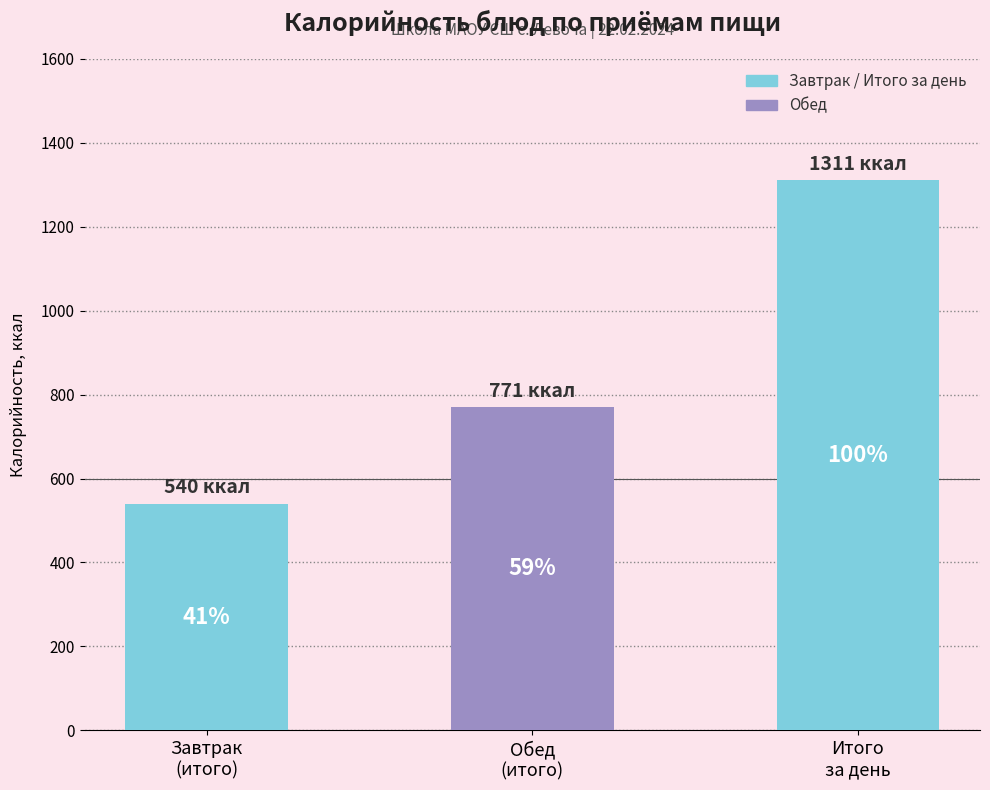

How many bars are there in total?

3